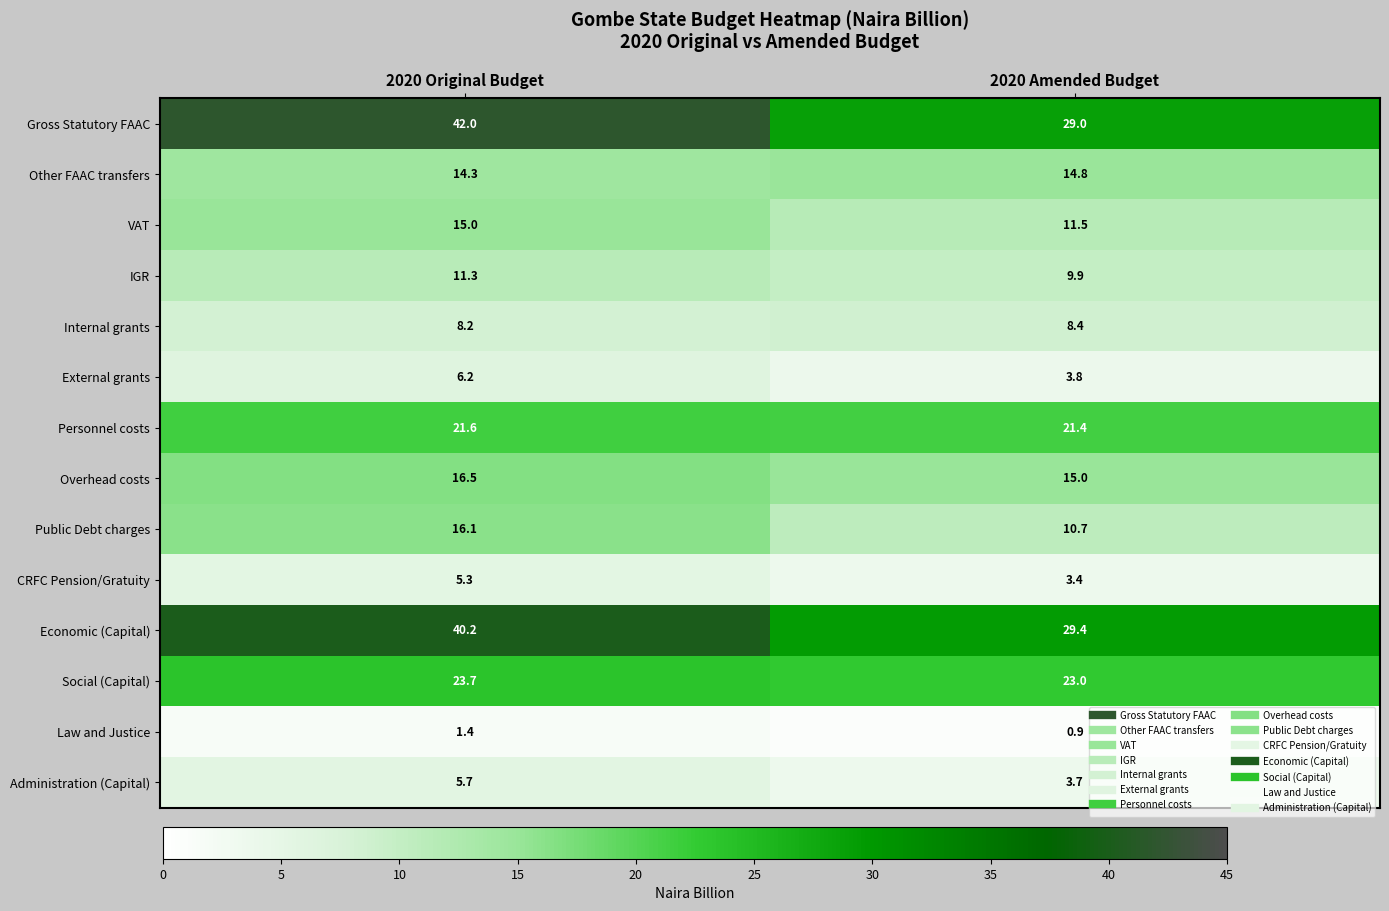

What is the highest value of the External grants series?

6.2